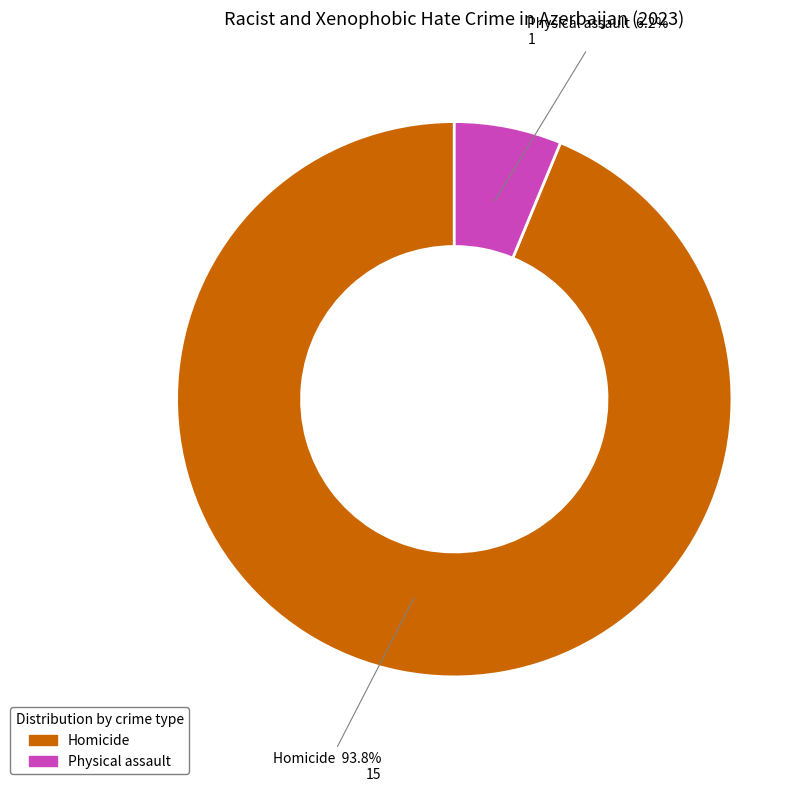

Combined, do Physical assault and Homicide account for over 50%?

Yes